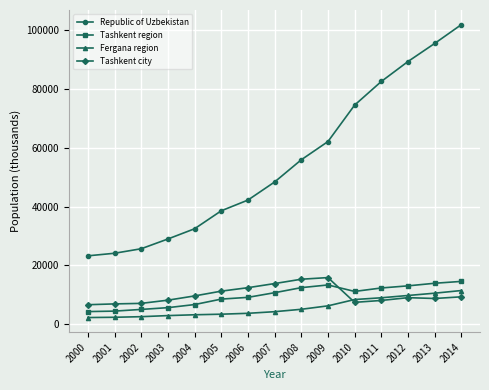

What is the lowest value of the Fergana region series?

2304.7